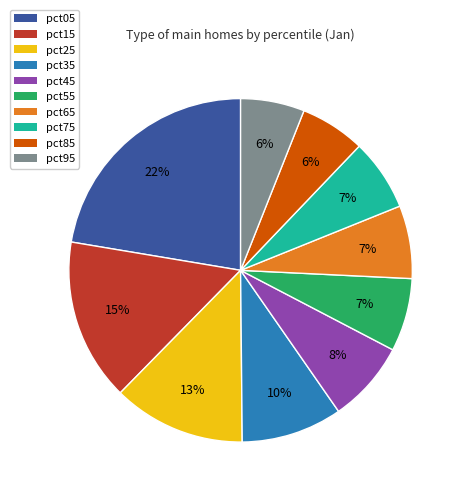

What is the largest slice in the pie chart?

pct05